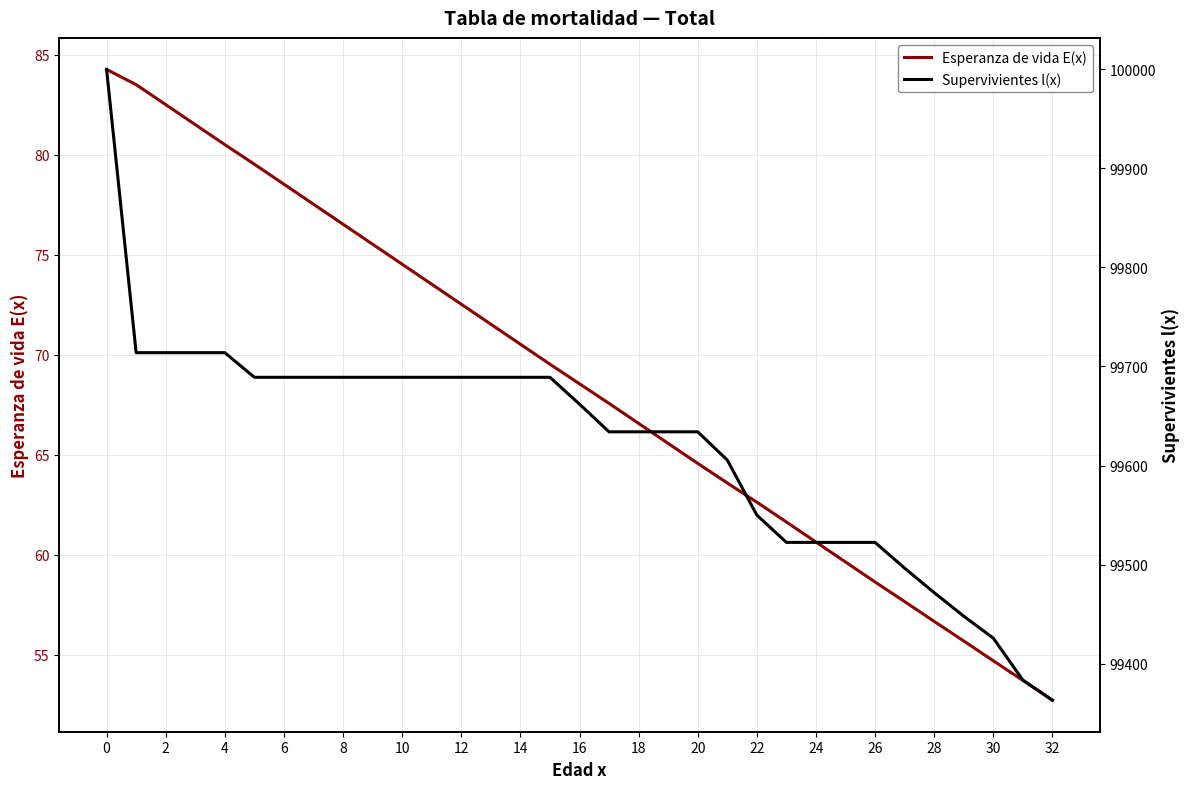

What is the highest value of the Esperanza de vida E(x) series?

84.3